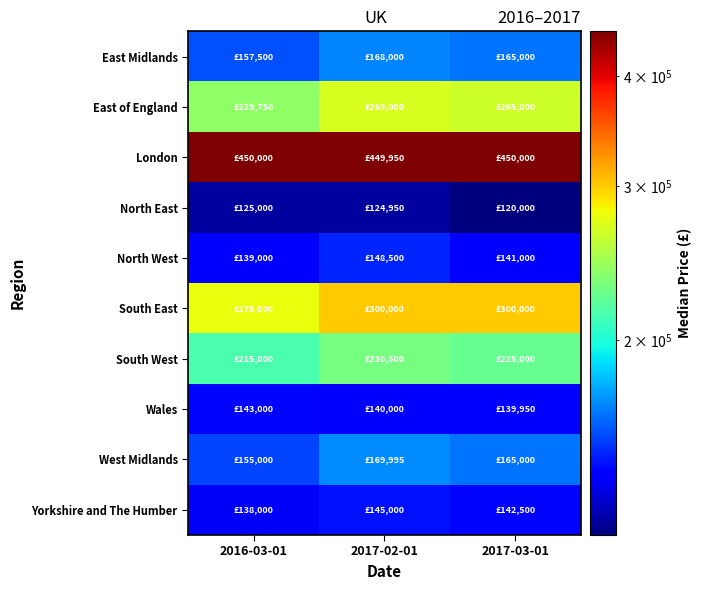

Count the number of data series in this chart.

10